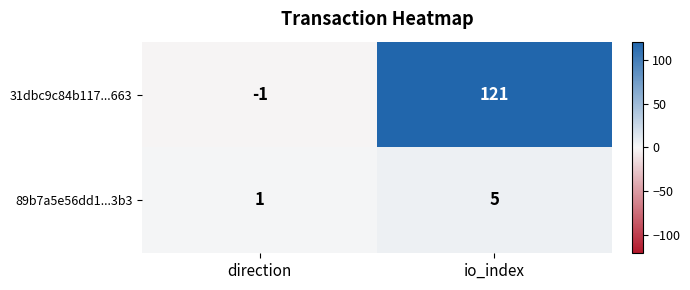

Count the number of categories in the chart.

2